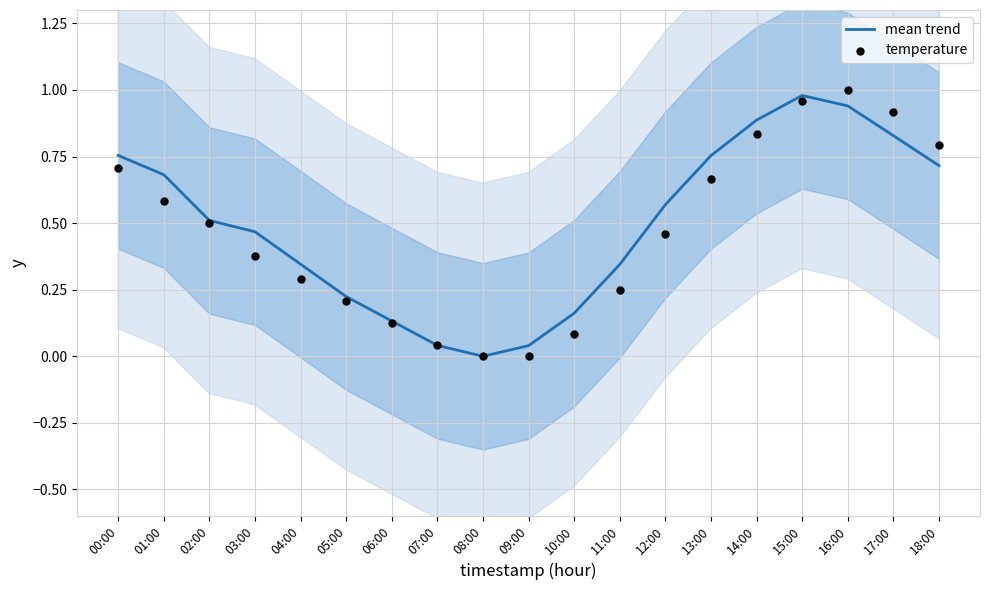

Which series has the largest total across all categories?

mean trend